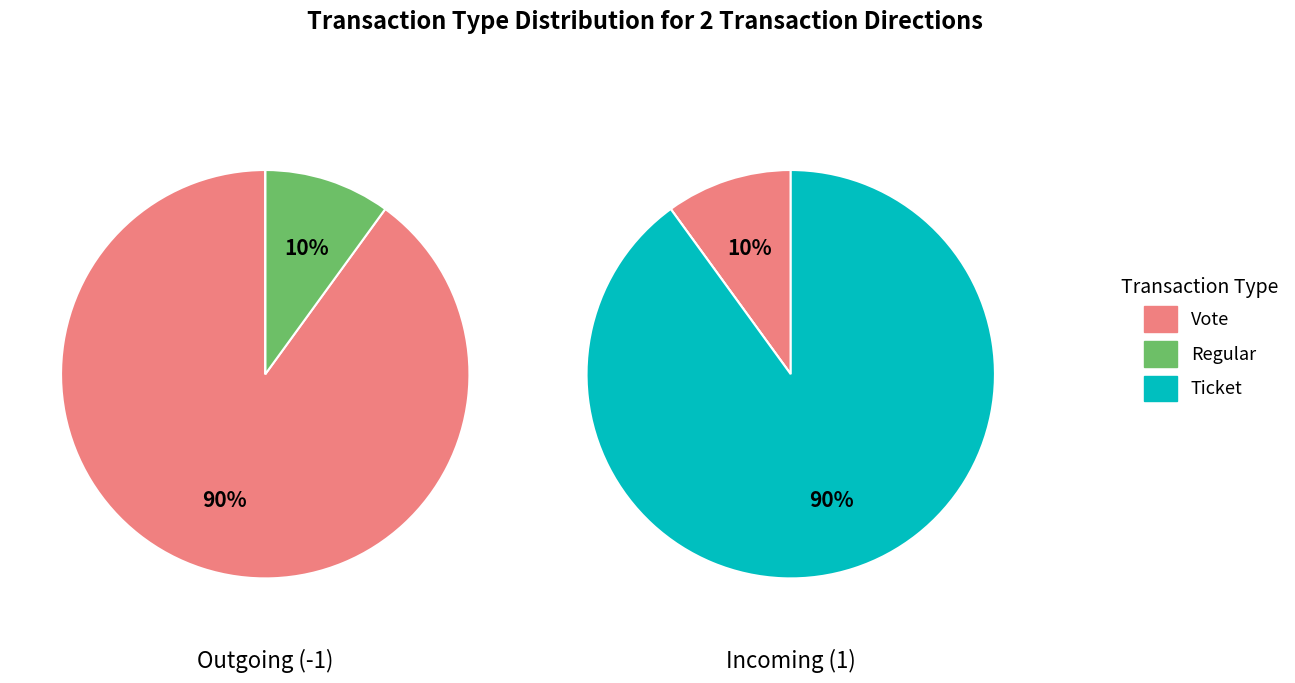

Is the sum of 11 and 10 greater than half?

No